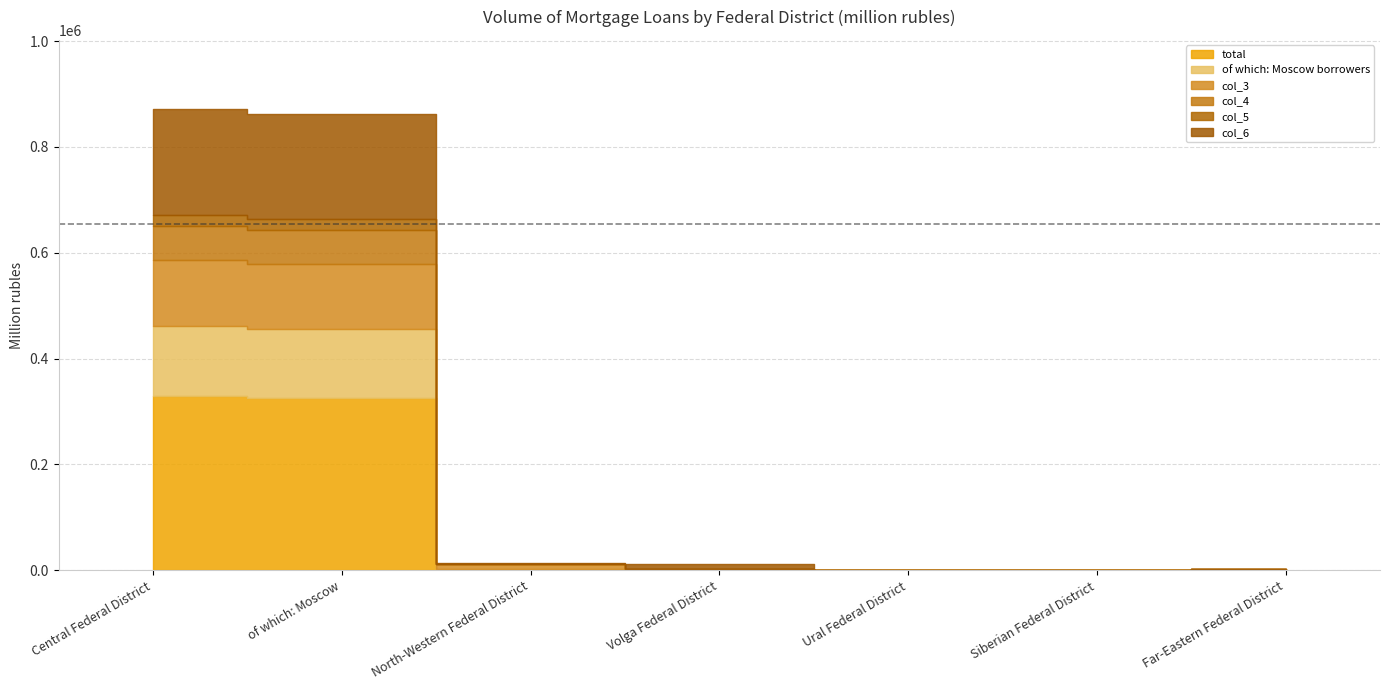

What is the sum of the col_4 values at Volga Federal District and North-Western Federal District?

1001